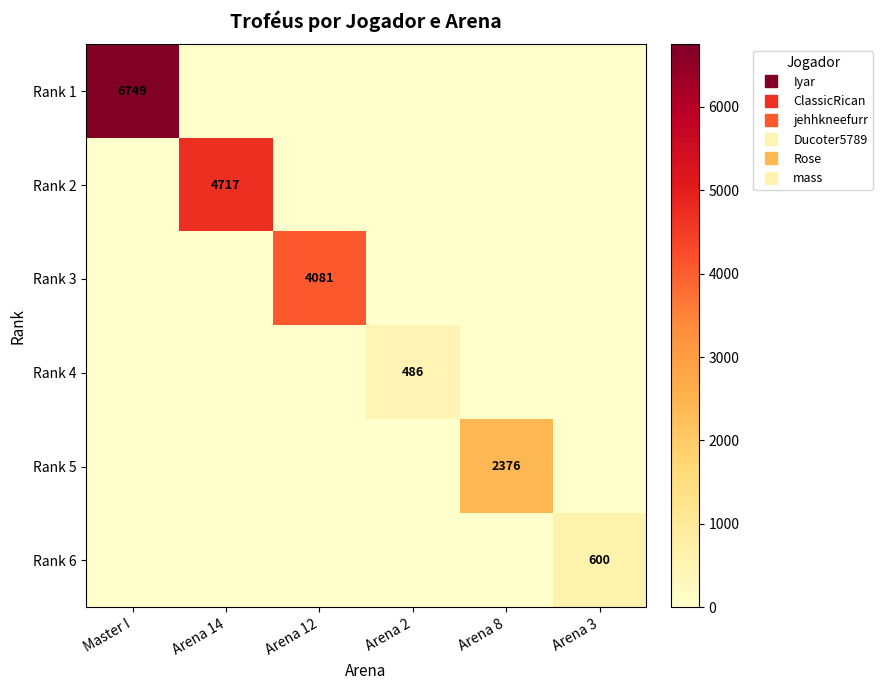

The value of Rank 1 at Arena 3 is 4582. True or false?

False